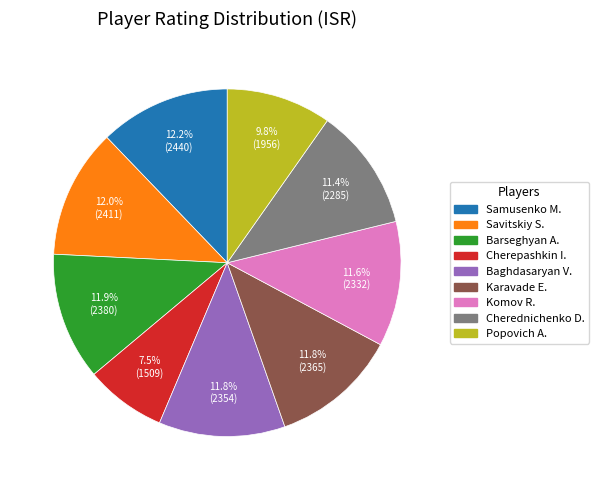

Which category has the smallest portion of the pie?

Cherepashkin I.